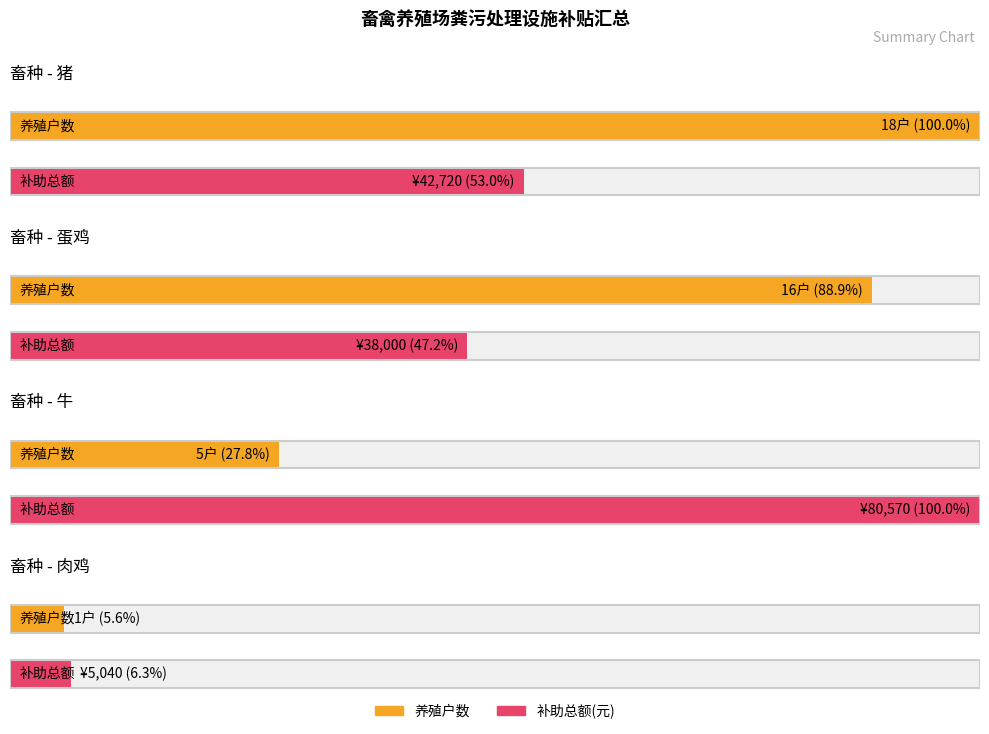

Is it true that the value at 牛 is 5?

True